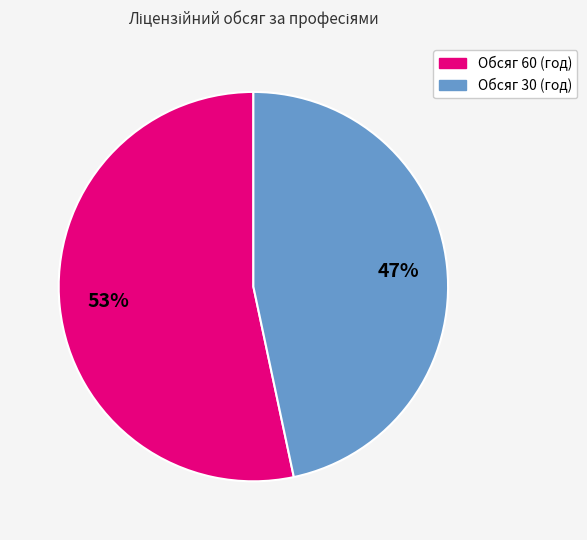

Is there any slice that represents more than half of the pie?

Yes